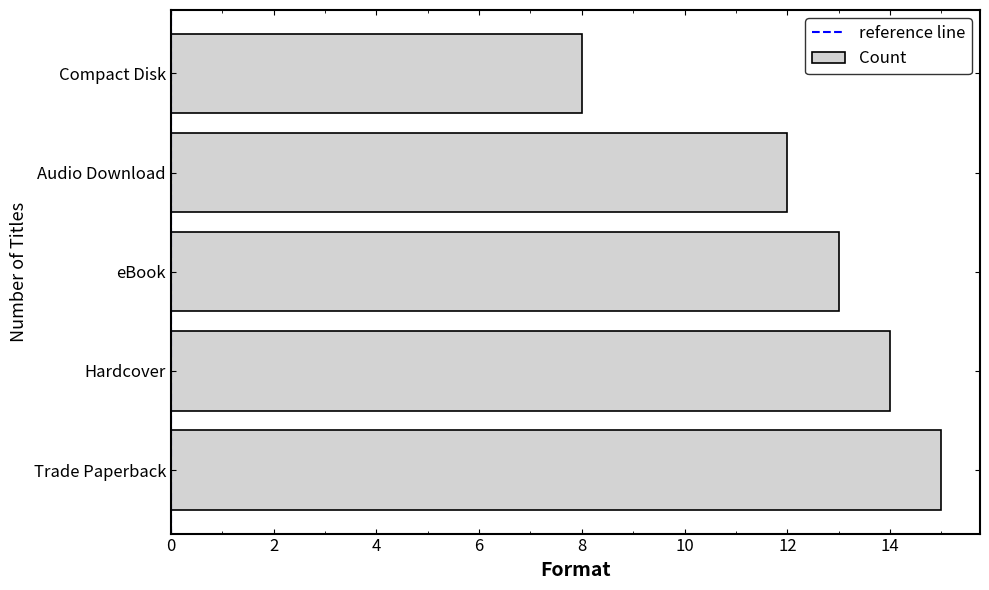

The chart shows a value of 9 at eBook. True or false?

False